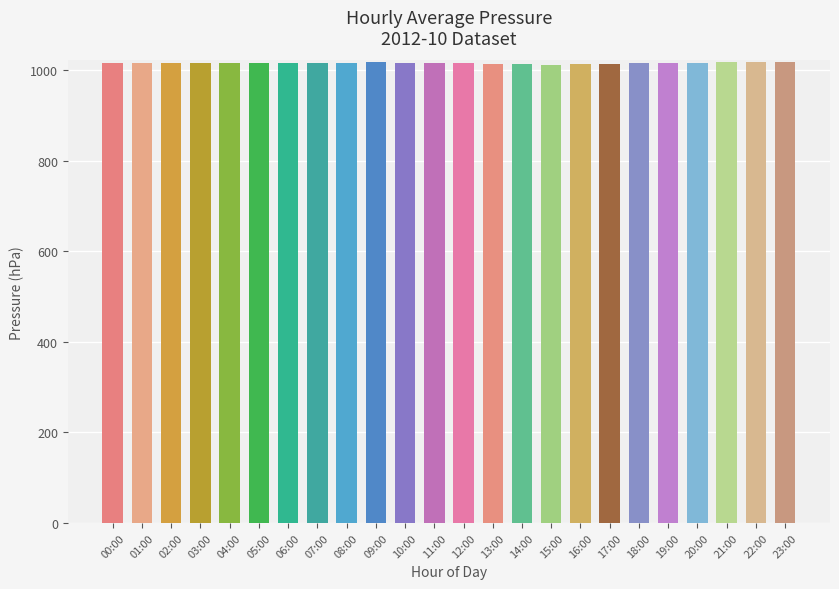

What is the average value?

1016.2